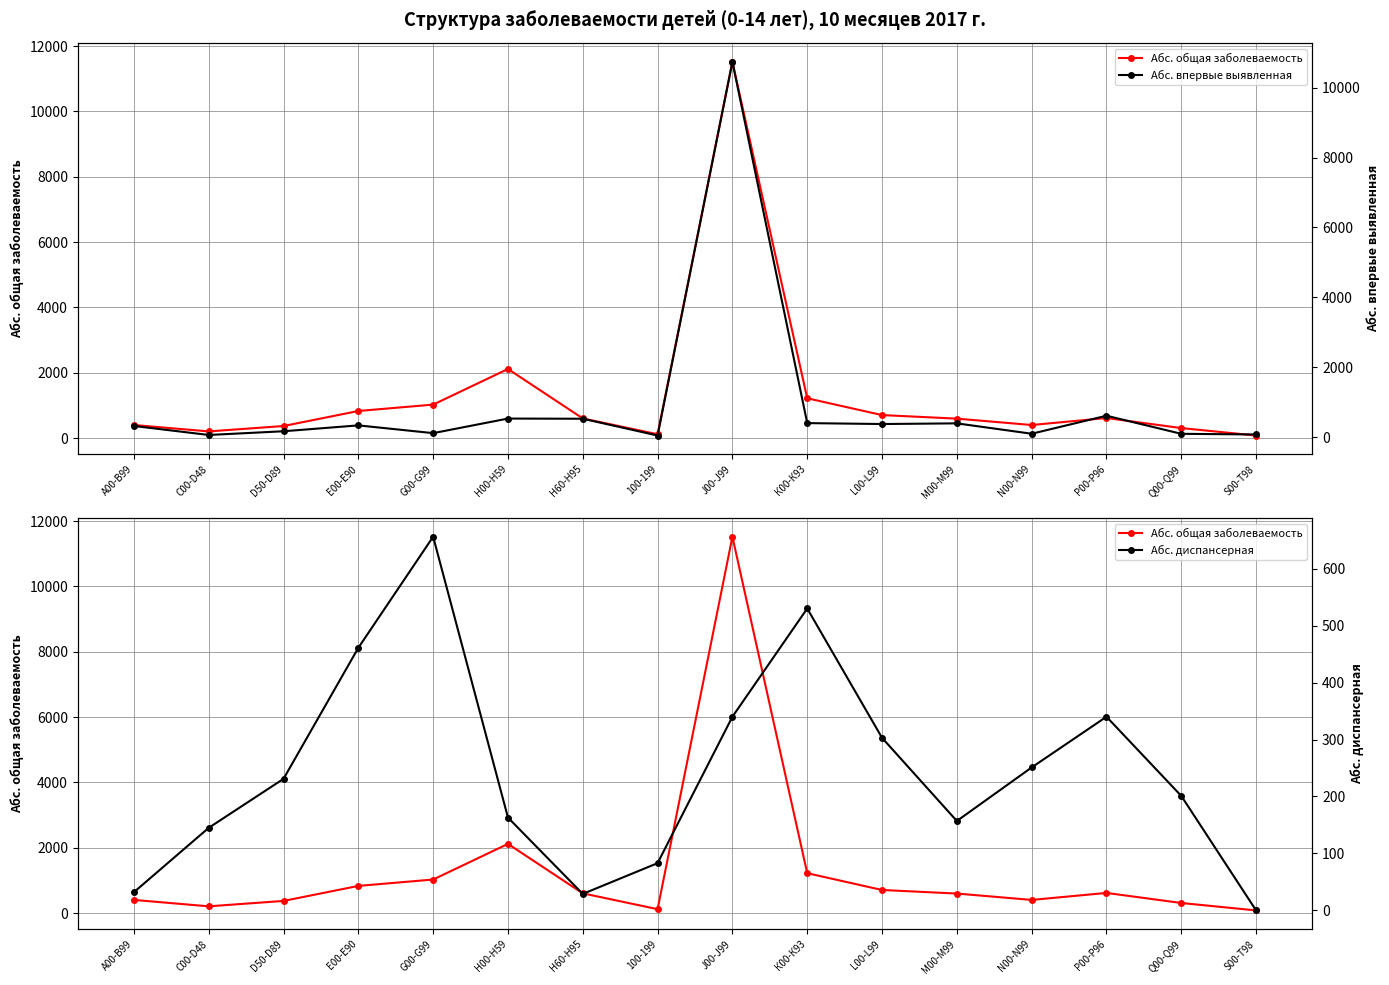

Rank the series by their maximum value, from highest to lowest.

Абс. общая заболеваемость, Абс. впервые выявленная, Абс. диспансерная